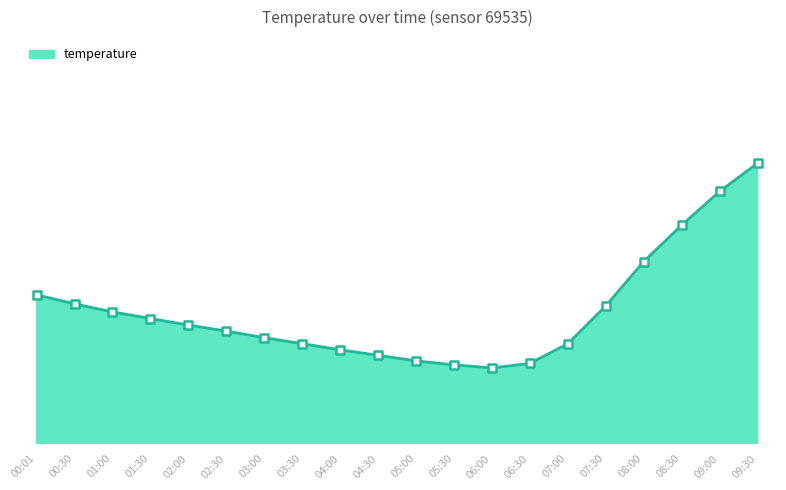

Does the chart have visible grid lines?

No